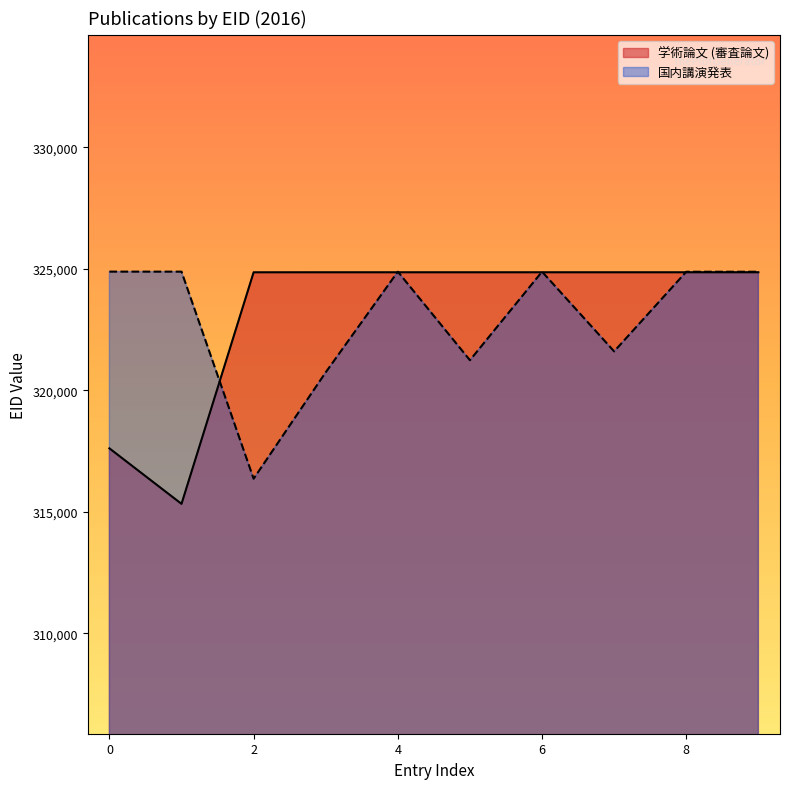

What is the difference between the highest and lowest values at 2?

8494